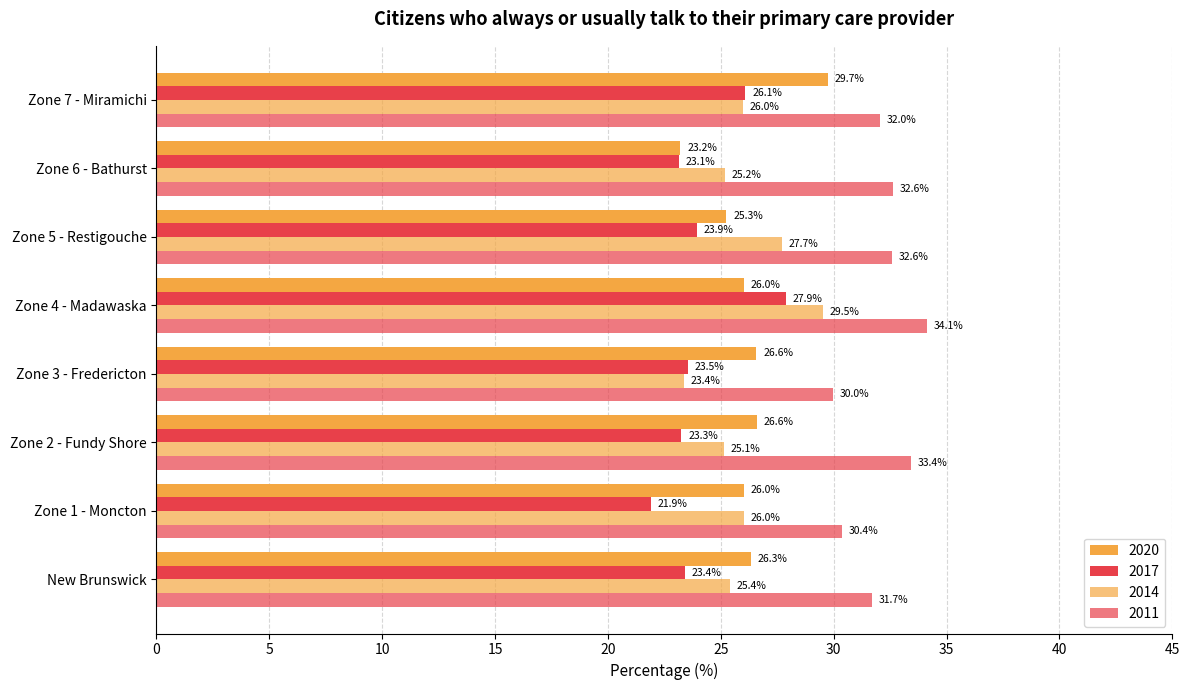

What is the difference between the highest and lowest values at Zone 5 - Restigouche?

8.6